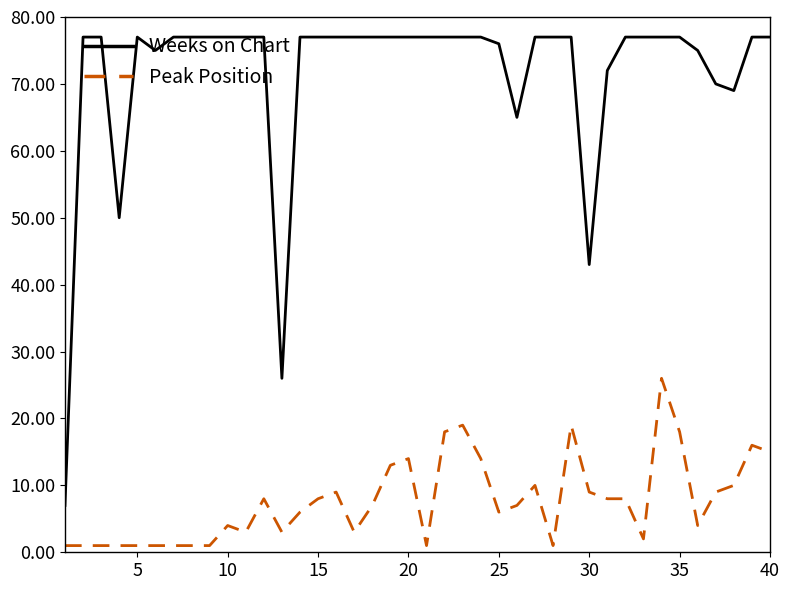

List the series in order of their overall mean, lowest first.

Peak Position, Weeks on Chart